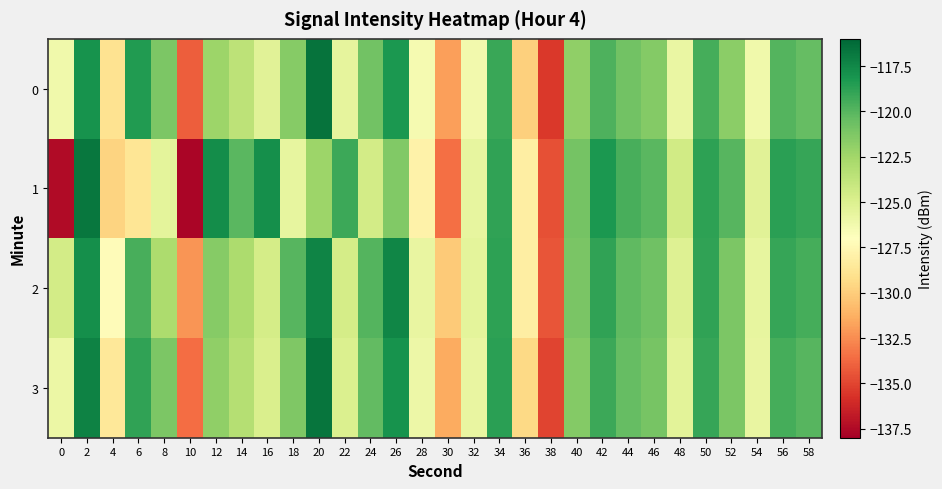

Reading left to right, extract all data points from this chart.

0: 0=-126.2	2=-118.1	4=-128.9	6=-118.4	8=-121.2	10=-134.1	12=-122.3	14=-123.6	16=-125.3	18=-121.6	20=-116.5	22=-125.6	24=-120.9	26=-118.3	28=-126.5	30=-131.9	32=-126.2	34=-119.2	36=-129.9	38=-135.5	40=-121.9	42=-119.7	44=-120.9	46=-121.5	48=-125.8	50=-119.5	52=-121.7	54=-126.2	56=-119.9	58=-120.4
1: 0=-137.4	2=-116.7	4=-129.7	6=-128.8	8=-125.5	10=-137.7	12=-117.8	14=-120.1	16=-117.8	18=-125.7	20=-122.3	22=-119.2	24=-124.6	26=-121.3	28=-127.9	30=-133.5	32=-125.7	34=-118.9	36=-128.1	38=-134.6	40=-120.9	42=-118.2	44=-119.6	46=-120.1	48=-124.5	50=-118.8	52=-120.0	54=-125.3	56=-118.7	58=-119.0
2: 0=-124.6	2=-117.9	4=-127.2	6=-119.6	8=-122.9	10=-132.2	12=-121.6	14=-122.9	16=-124.7	18=-120.0	20=-117.3	22=-124.7	24=-119.9	26=-117.5	28=-125.8	30=-130.1	32=-125.5	34=-118.8	36=-128.1	38=-134.5	40=-121.1	42=-118.9	44=-120.2	46=-120.8	48=-125.1	50=-118.9	52=-121.2	54=-125.7	56=-119.0	58=-119.5
3: 0=-125.9	2=-117.2	4=-128.6	6=-118.9	8=-121.2	10=-133.6	12=-121.9	14=-123.2	16=-124.9	18=-121.2	20=-116.7	22=-125.0	24=-120.3	26=-118.0	28=-126.0	30=-131.5	32=-125.8	34=-118.7	36=-129.5	38=-135.0	40=-121.5	42=-119.3	44=-120.4	46=-121.0	48=-125.4	50=-119.0	52=-121.2	54=-125.7	56=-119.5	58=-120.0